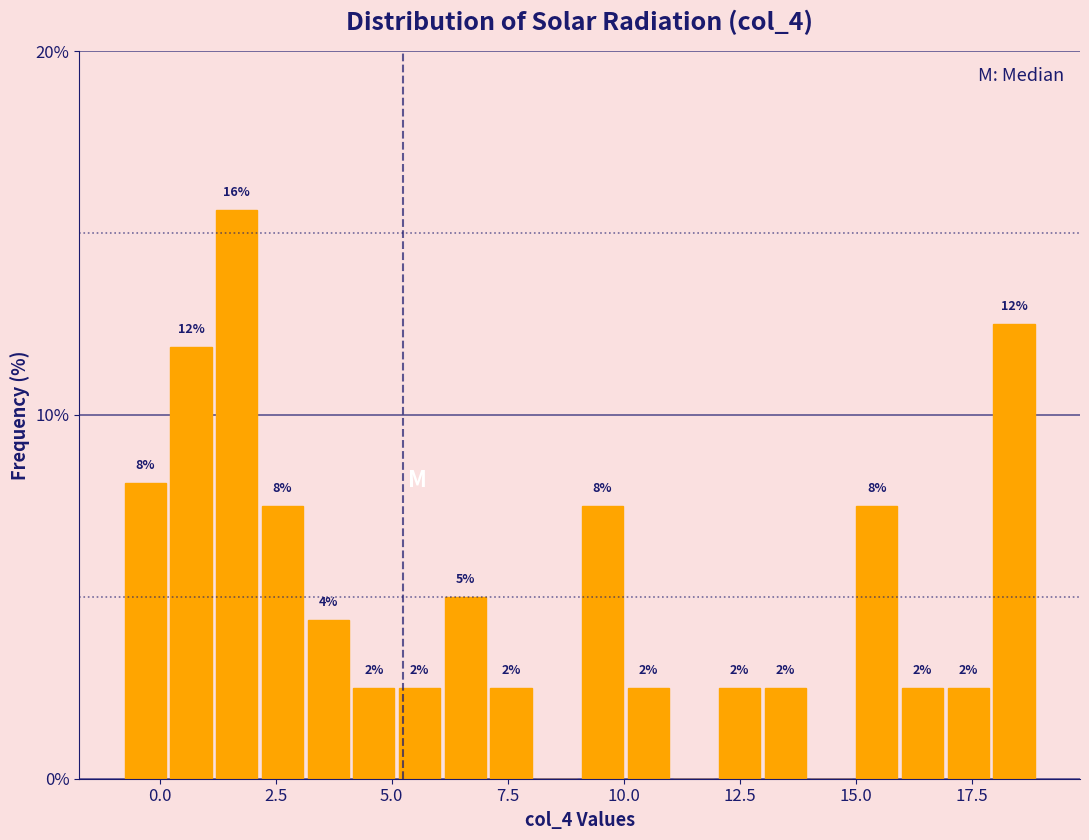

Read against the x-axis, roughly where is the centre of the tallest bar?

1.5